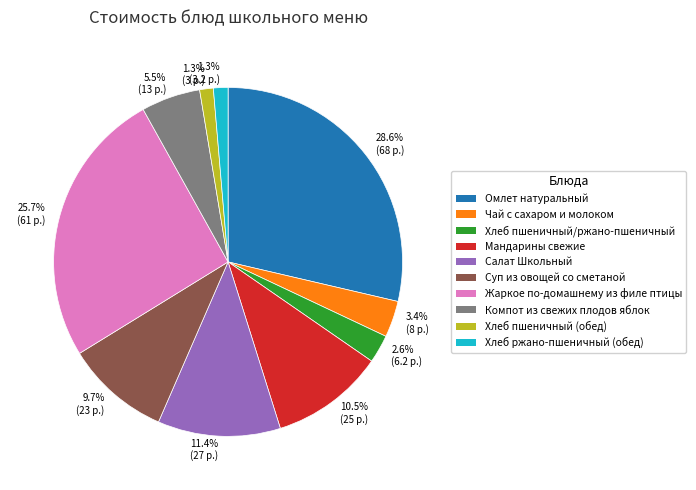

Is there a majority slice in this chart?

No